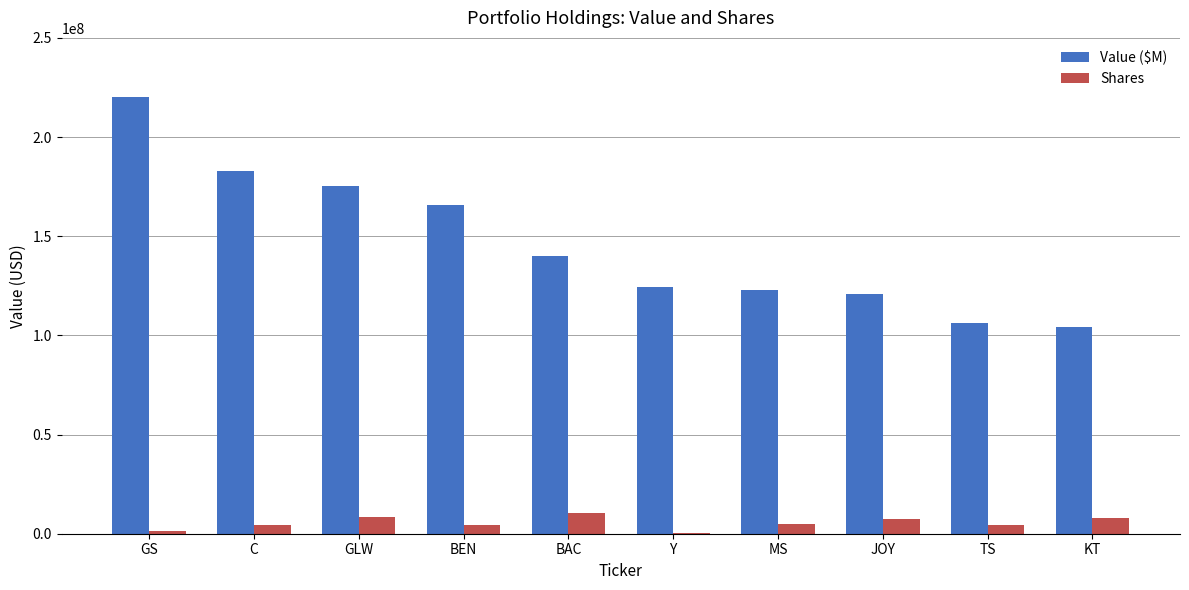

What is the sum of all Value ($M) values?

1462881000